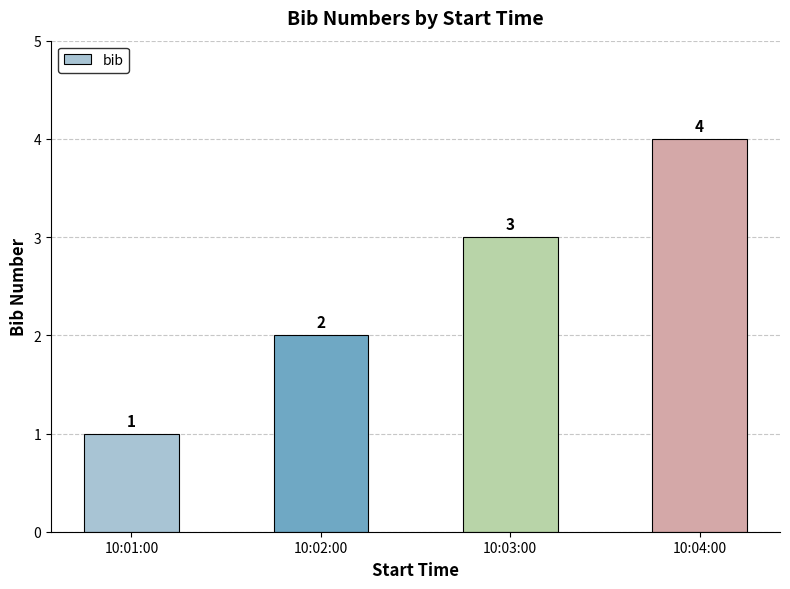

What is the sum of all values?

10